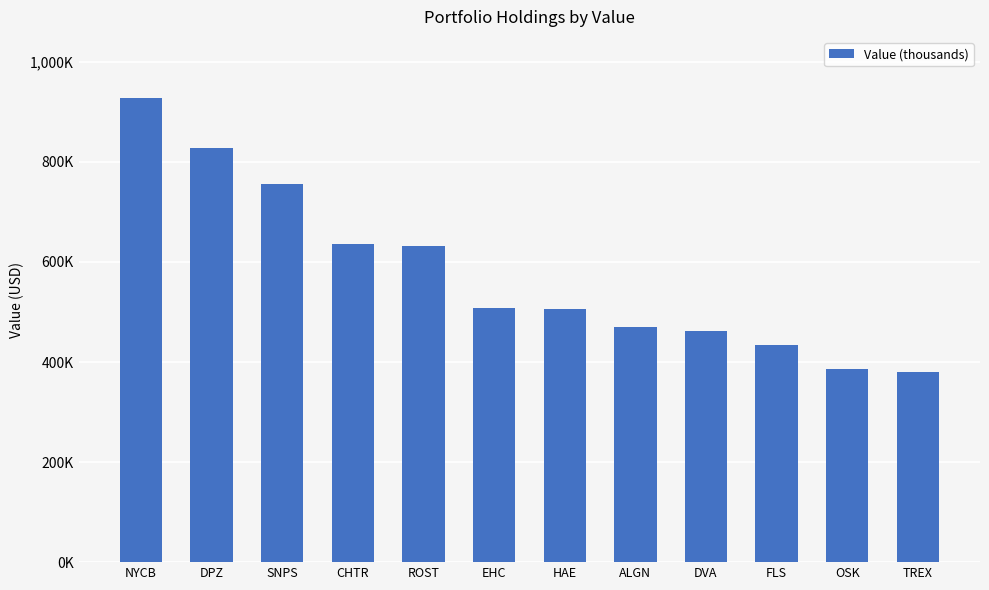

What is the change in value from CHTR to EHC?

-128482